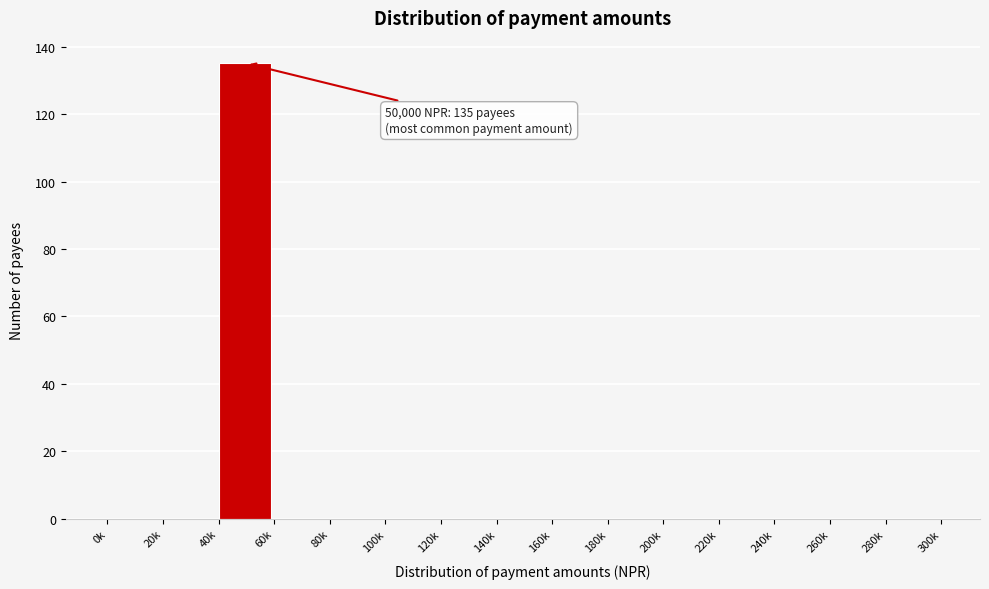

Reading left to right, list all the values displayed in this chart.

0k=0	20k=0	40k=135	60k=0	80k=0	100k=0	120k=0	140k=0	160k=0	180k=0	200k=0	220k=0	240k=0	260k=0	280k=0